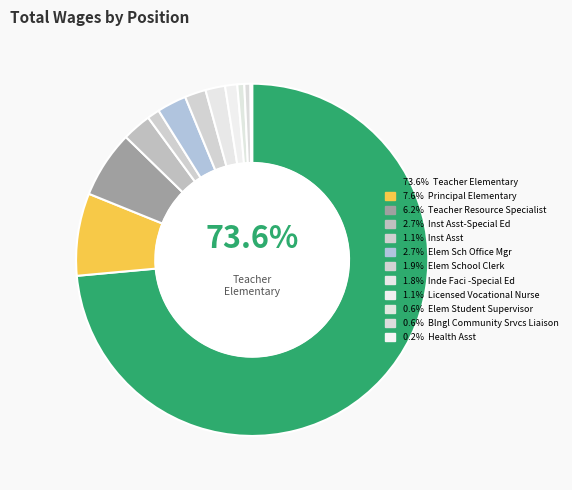

To the nearest percent, what is the average slice percentage?

8%